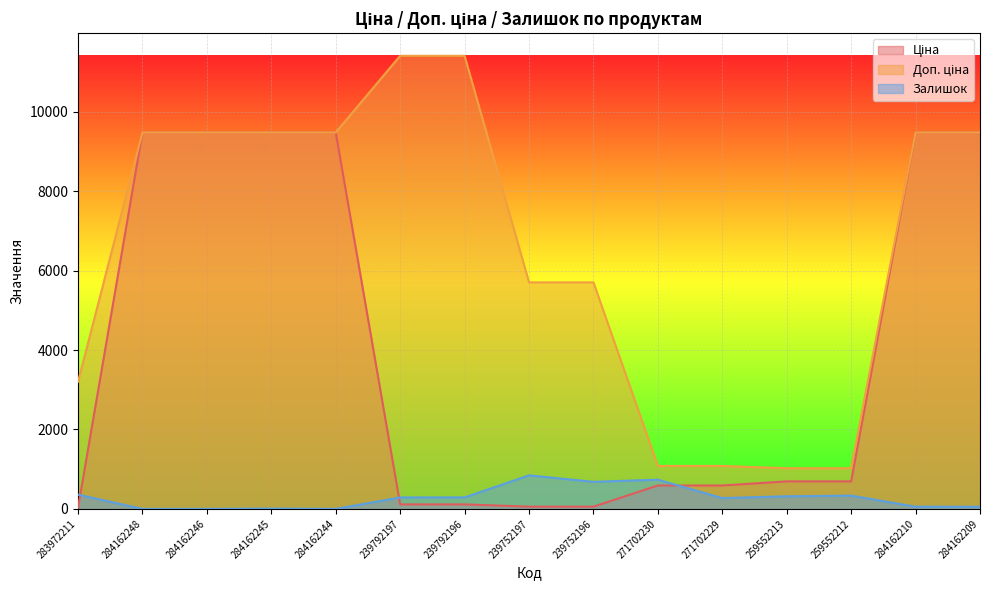

Rank the series by their average value, from highest to lowest.

Доп. ціна, Ціна, Залишок